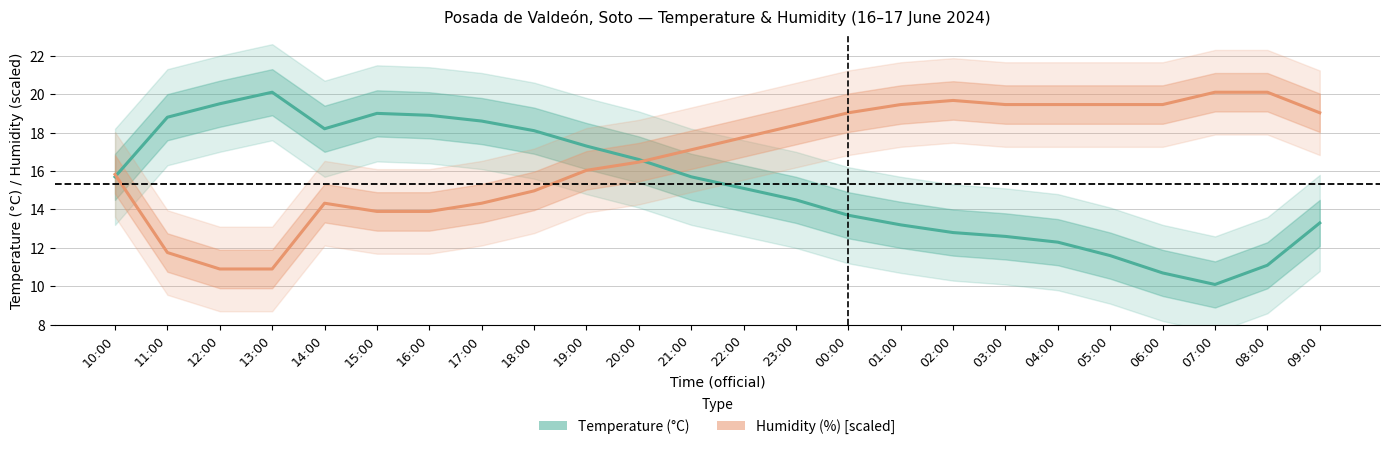

Between 06:00 and 02:00, which is larger?

02:00